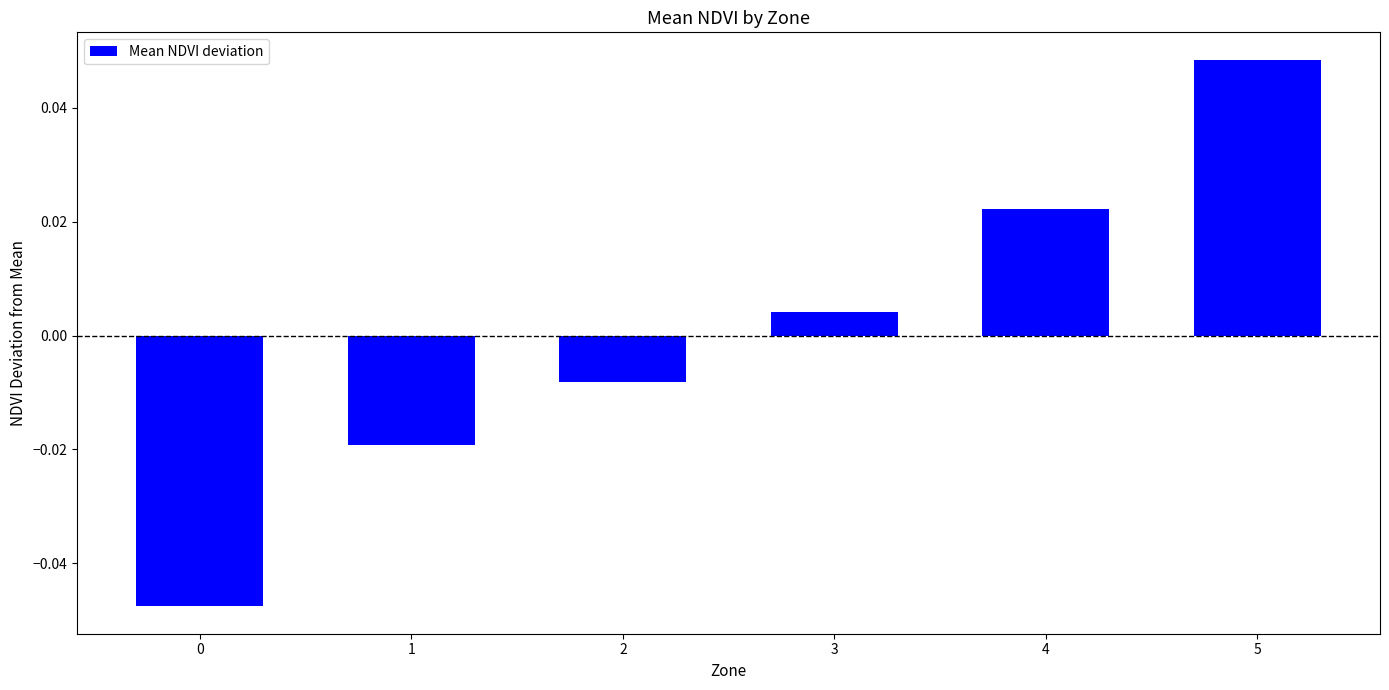

Between 2 and 3, which is larger?

3